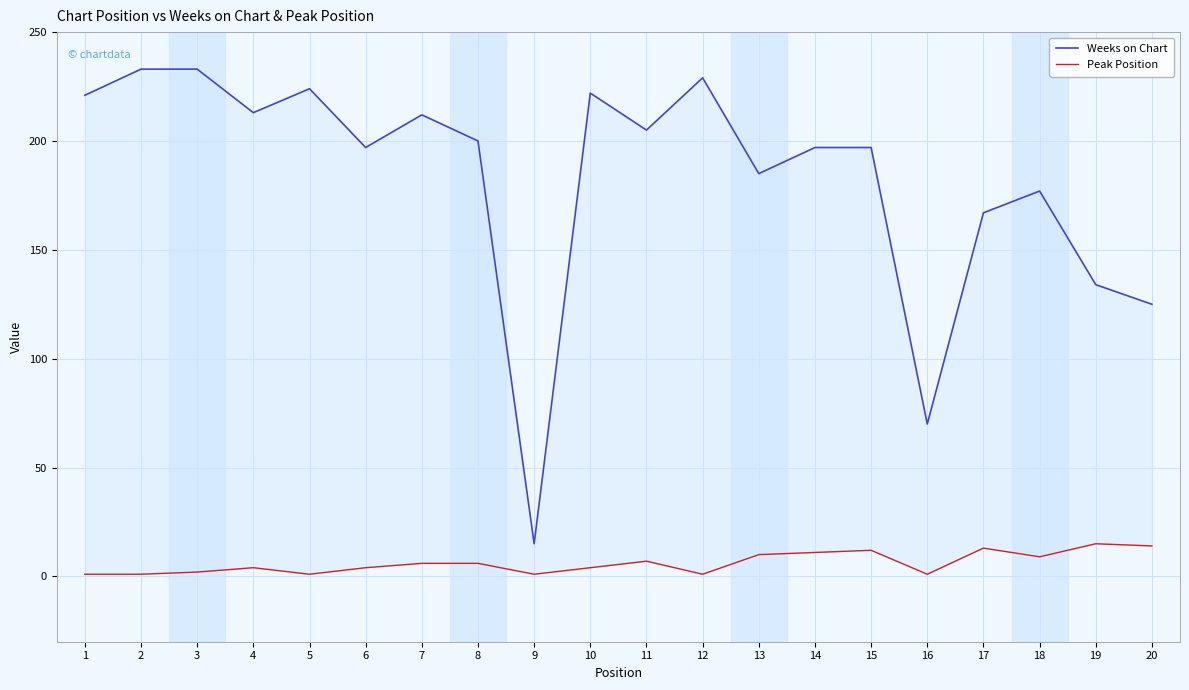

What is the highest value of the Peak Position series?

15